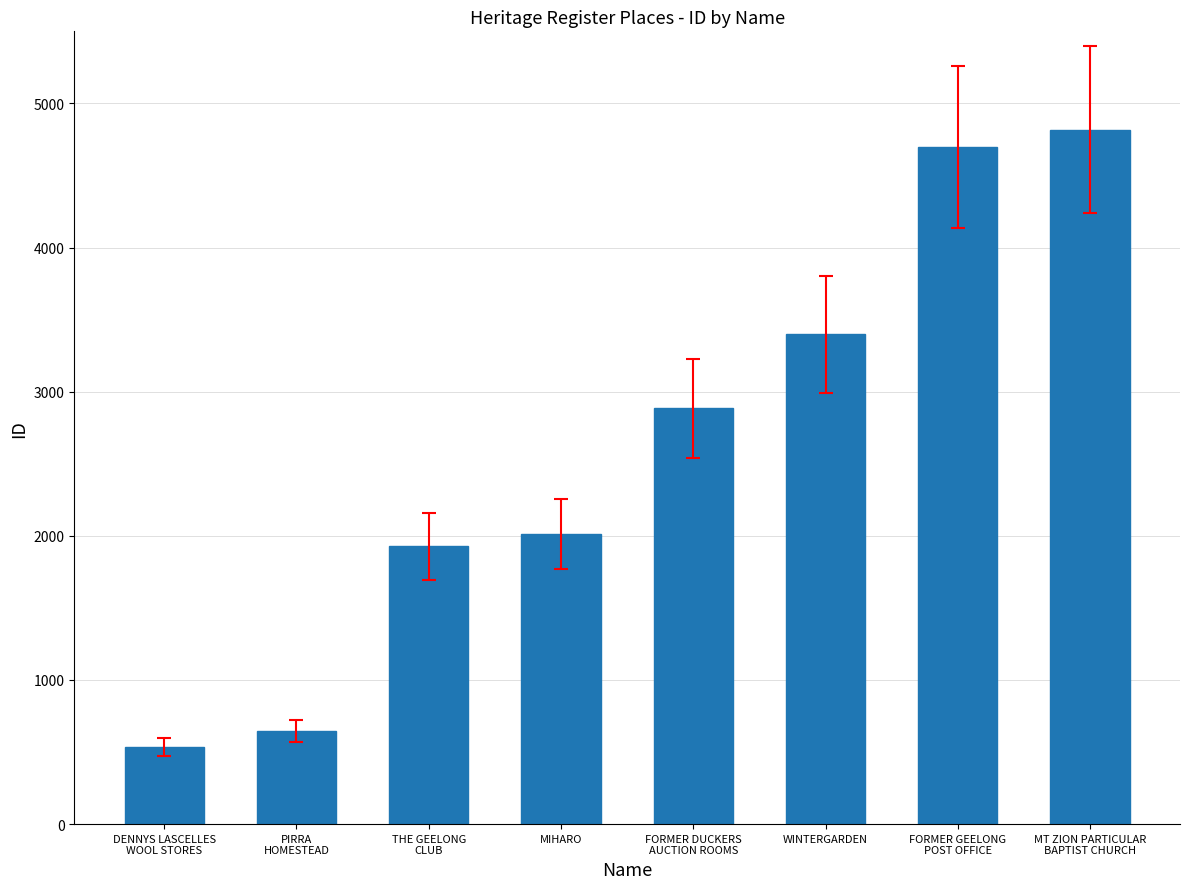

What is the label of the 8th bar from the left?

MT ZION PARTICULAR
BAPTIST CHURCH